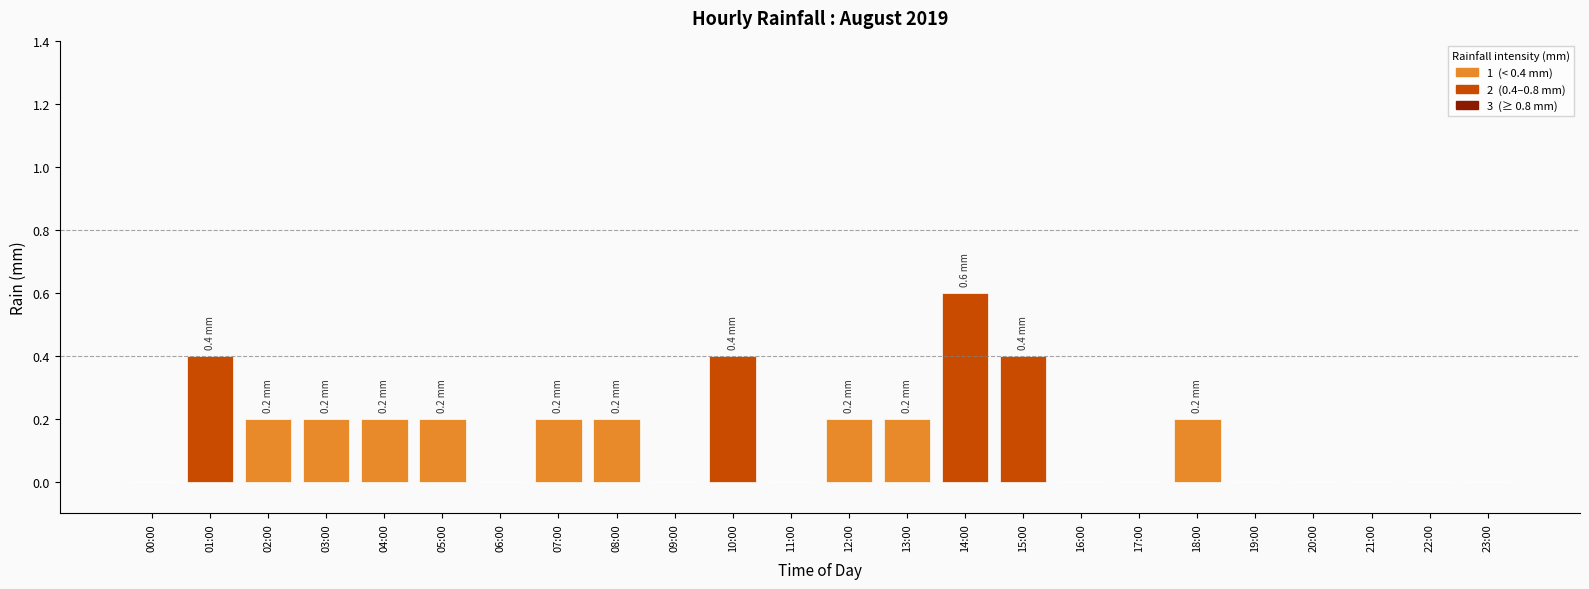

Reading left to right, list all the values displayed in this chart.

00:00=0.0	01:00=0.4	02:00=0.2	03:00=0.2	04:00=0.2	05:00=0.2	06:00=0.0	07:00=0.2	08:00=0.2	09:00=0.0	10:00=0.4	11:00=0.0	12:00=0.2	13:00=0.2	14:00=0.6	15:00=0.4	16:00=0.0	17:00=0.0	18:00=0.2	19:00=0.0	20:00=0.0	21:00=0.0	22:00=0.0	23:00=0.0